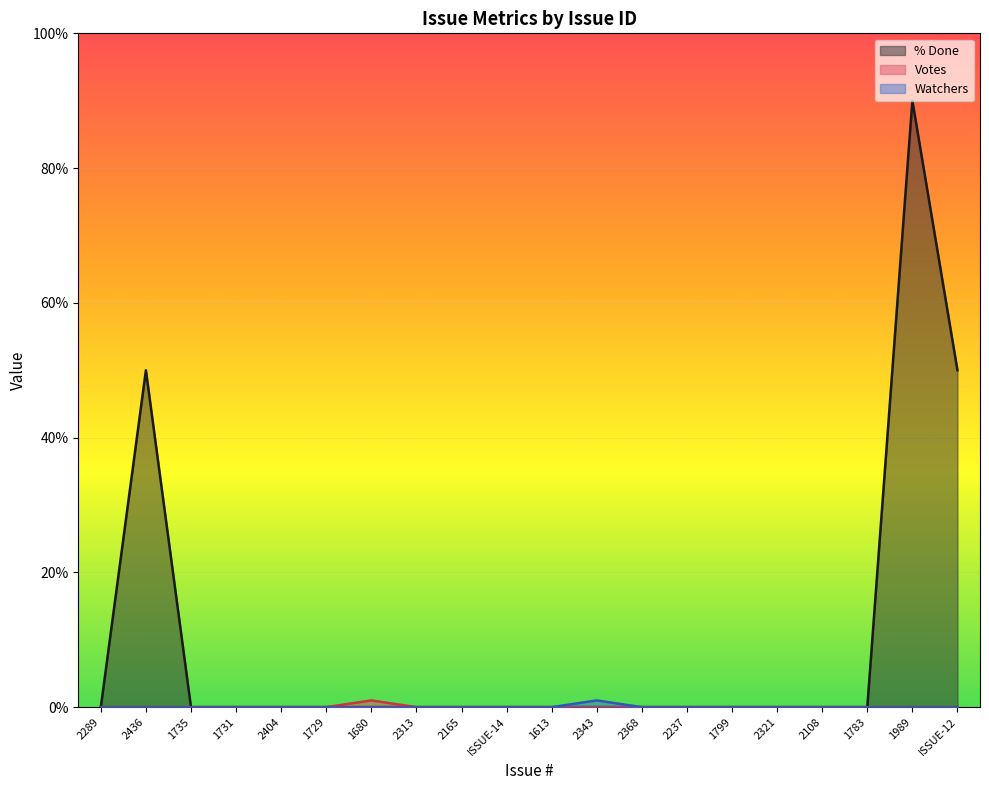

Where is the first local maximum for % Done?

2436